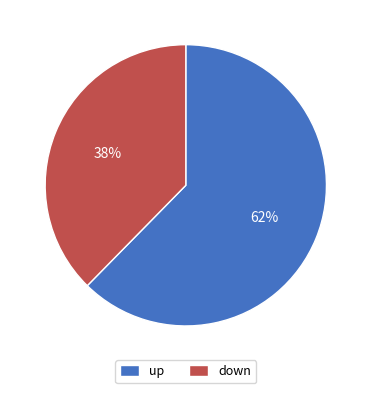

To the nearest percent, what is the combined percentage of up and down?

100%